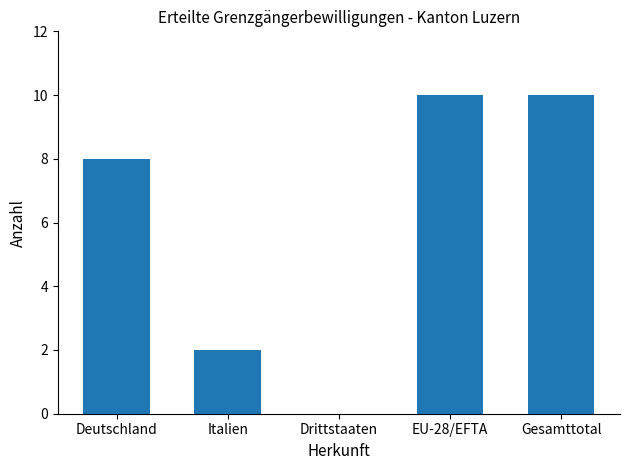

What is the greatest value displayed?

10